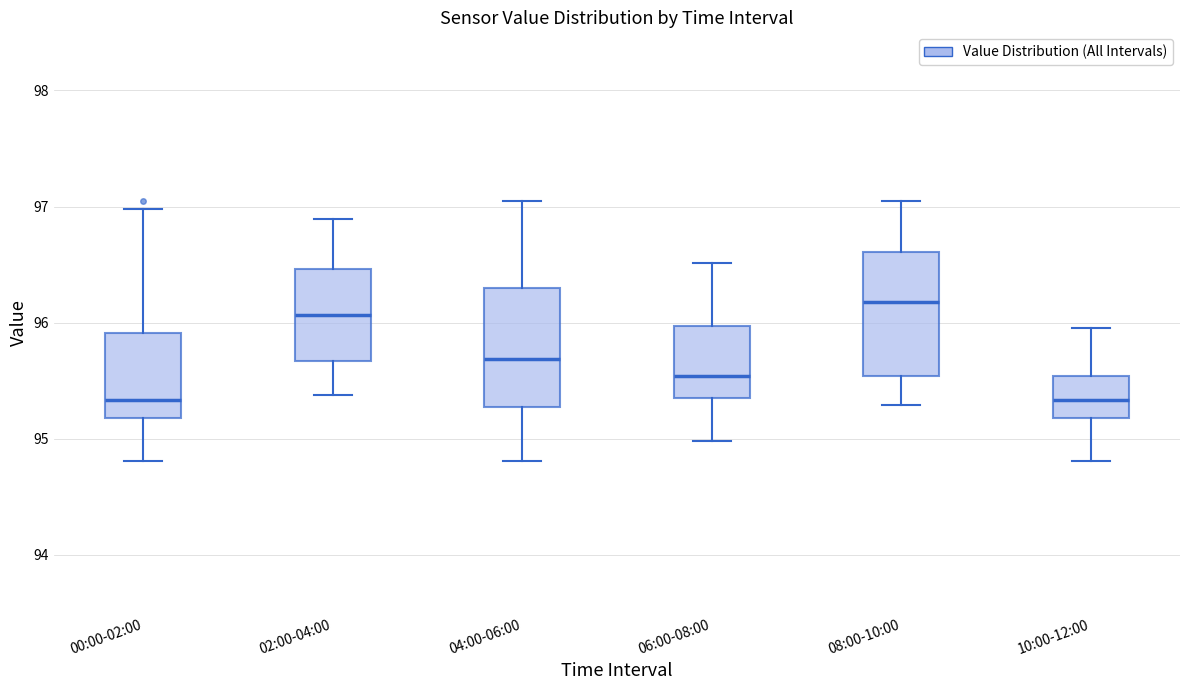

Reading left to right, read every box against the y-axis: the position of its median line, the range the box covers, and the ends of its whiskers. The values are not printed on the chart, so give them approximately, as read against the axis.

00:00-02:00: median 95.3, box 95.2 to 95.9, whiskers 94.8 to 97.0
02:00-04:00: median 96.1, box 95.7 to 96.5, whiskers 95.4 to 96.9
04:00-06:00: median 95.7, box 95.3 to 96.3, whiskers 94.8 to 97.1
06:00-08:00: median 95.5, box 95.4 to 96.0, whiskers 95.0 to 96.5
08:00-10:00: median 96.2, box 95.5 to 96.6, whiskers 95.3 to 97.1
10:00-12:00: median 95.3, box 95.2 to 95.5, whiskers 94.8 to 96.0